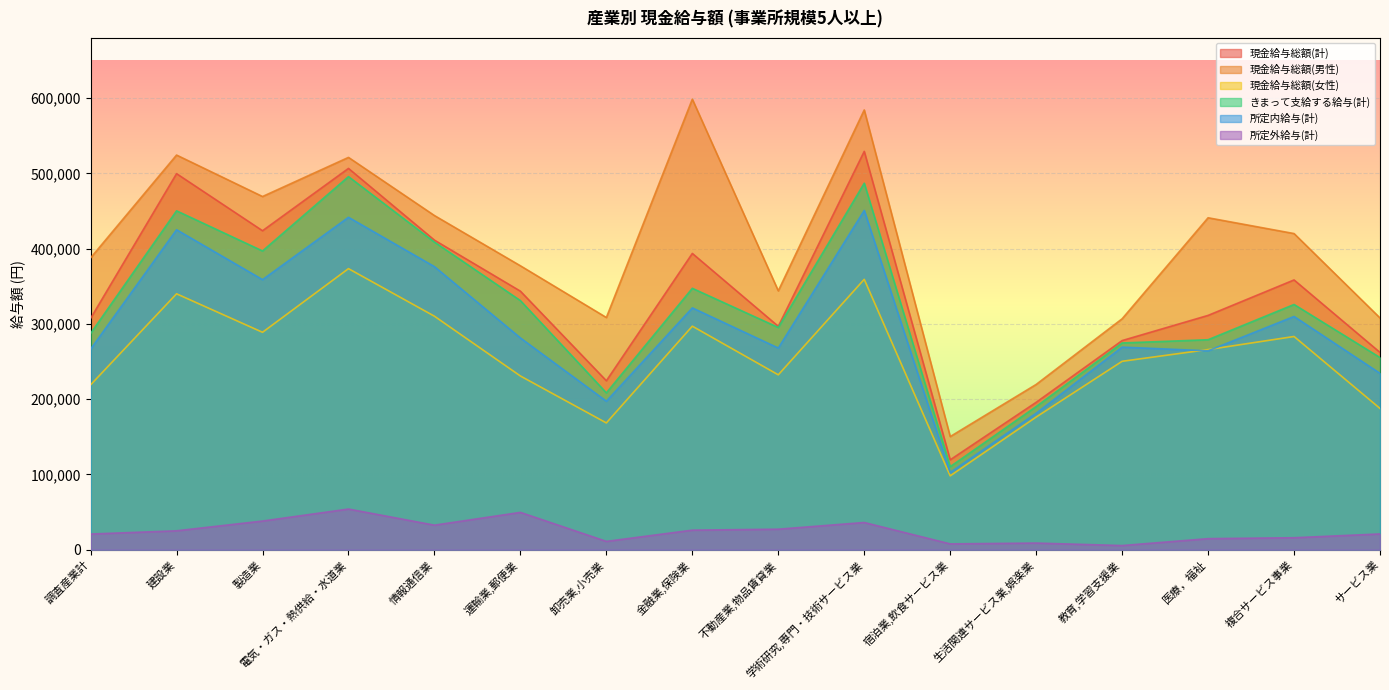

Does the chart display data point markers on the line(s)?

No